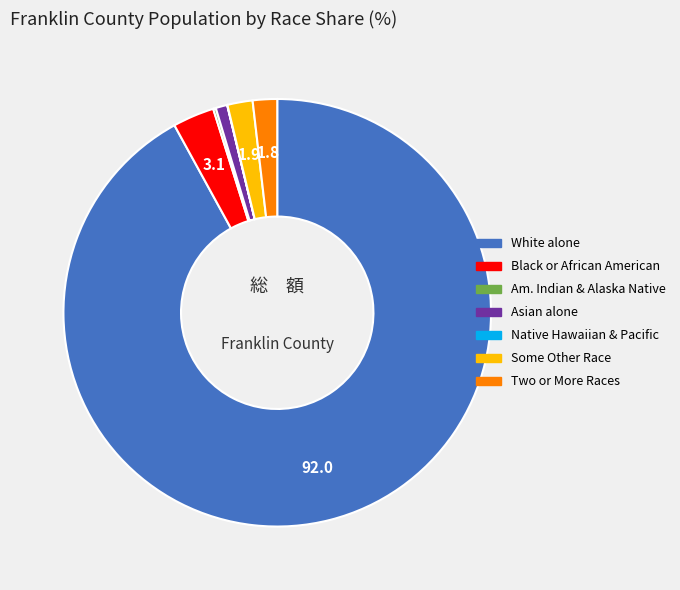

Does any single category account for the majority?

Yes